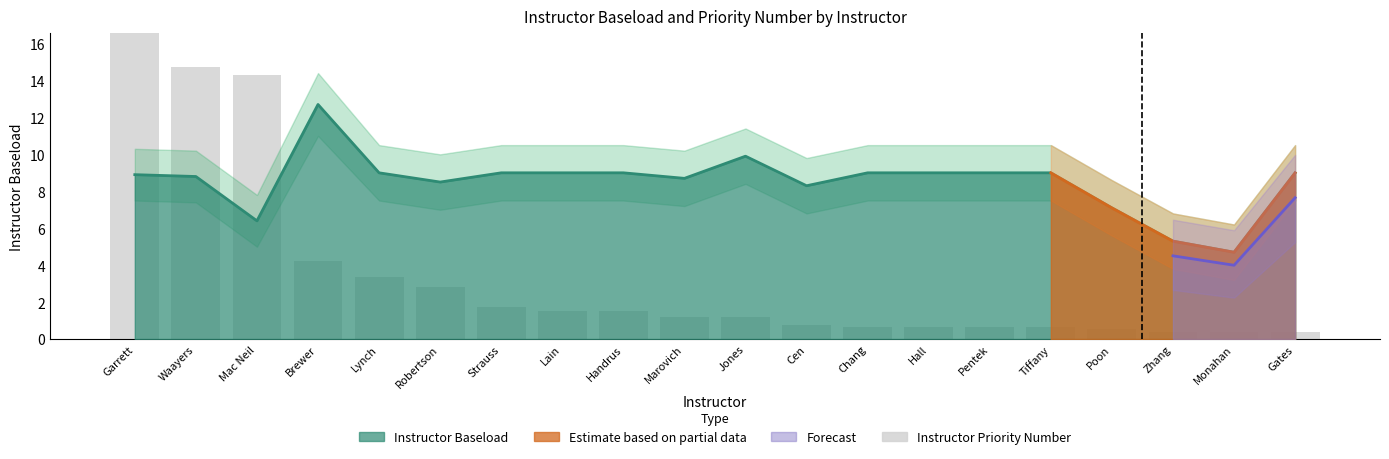

How many bars are there in total?

20